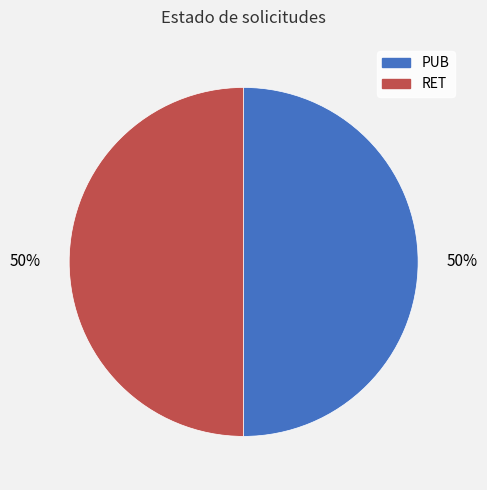

Do PUB and RET together represent more than half of the pie?

Yes